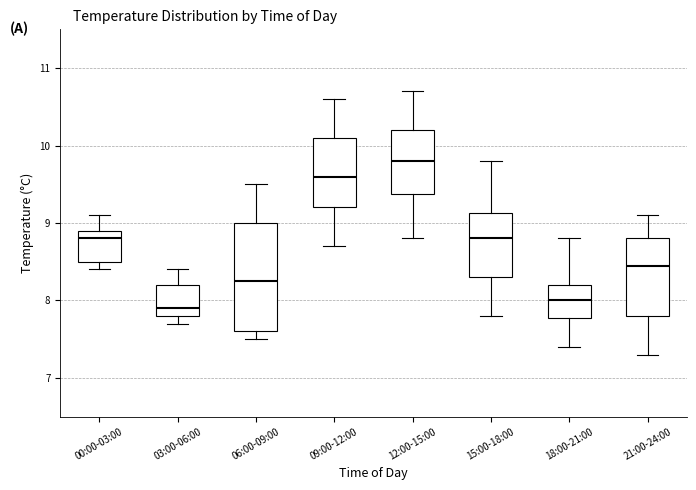

Comparing the boxes themselves (not the whiskers), which one is the tallest?

06:00-09:00